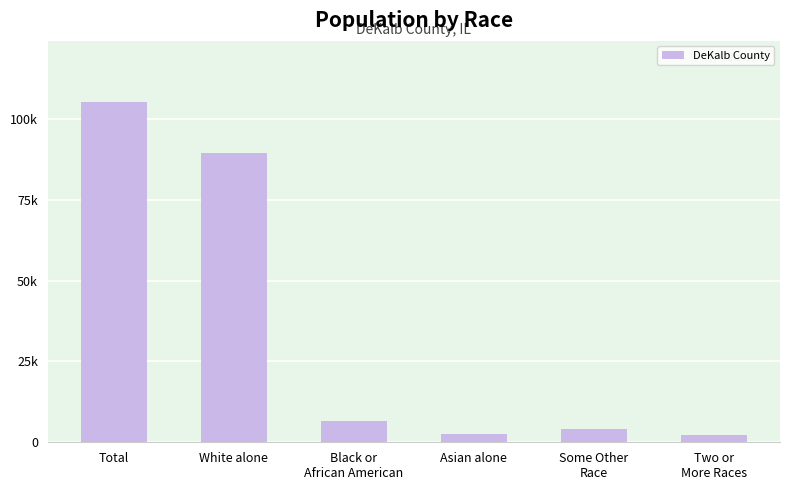

Does the chart contain any negative values?

No